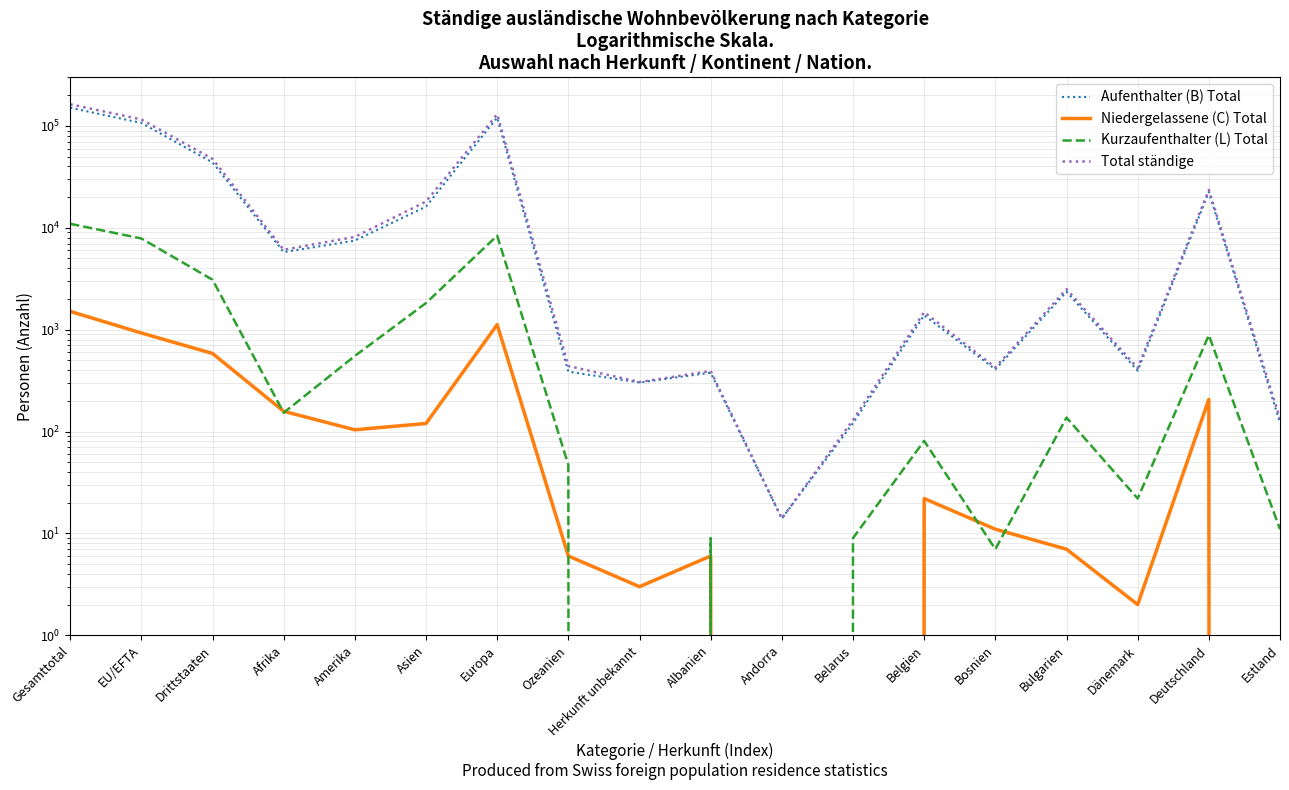

What is the difference between the Niedergelassene (C) Total values at Estland and Herkunft unbekannt?

3